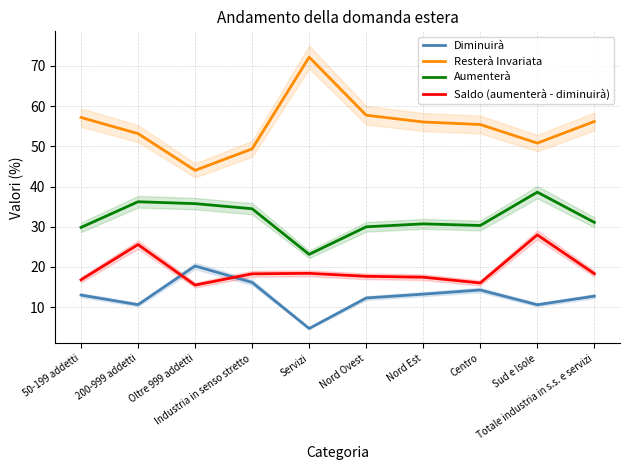

Rank the series at Industria in senso stretto from highest to lowest value.

Resterà Invariata, Aumenterà, Saldo (aumenterà - diminuirà), Diminuirà